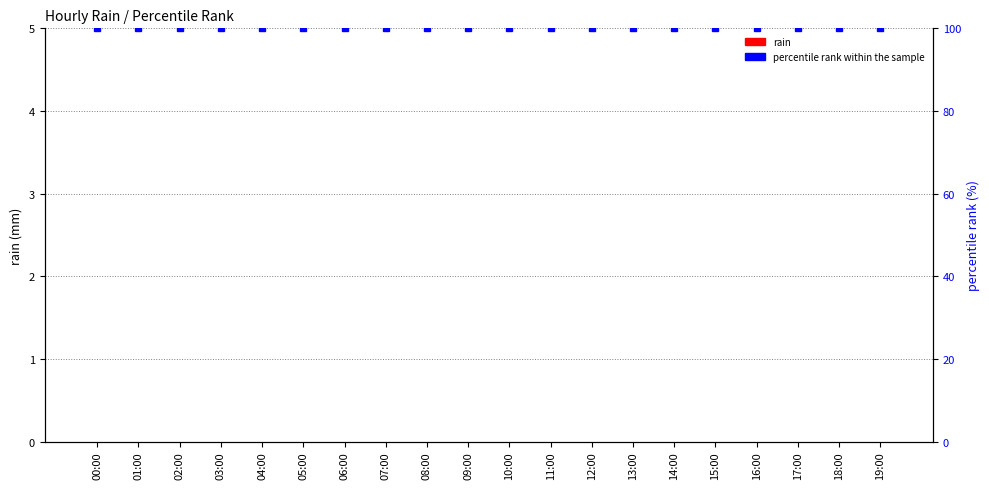

What is the total value across all series at 04:00?

100